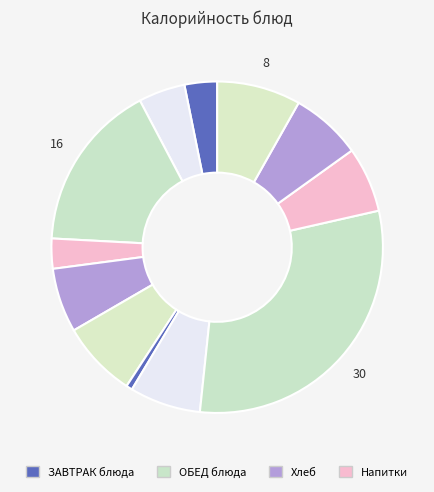

How many segments does this pie chart have?

12